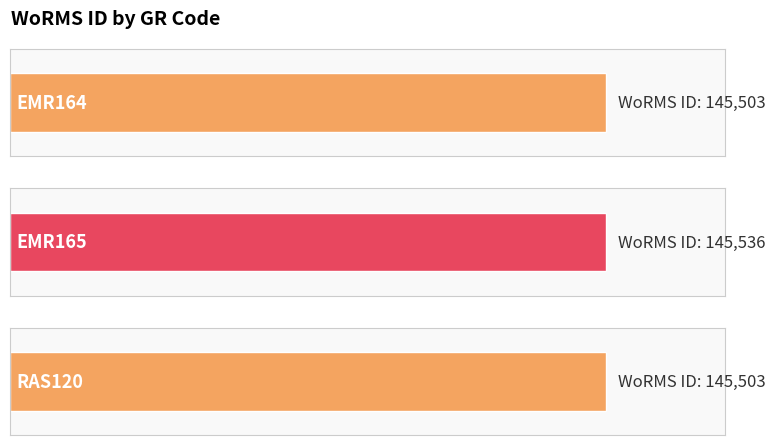

How many data points are above 145503?

1